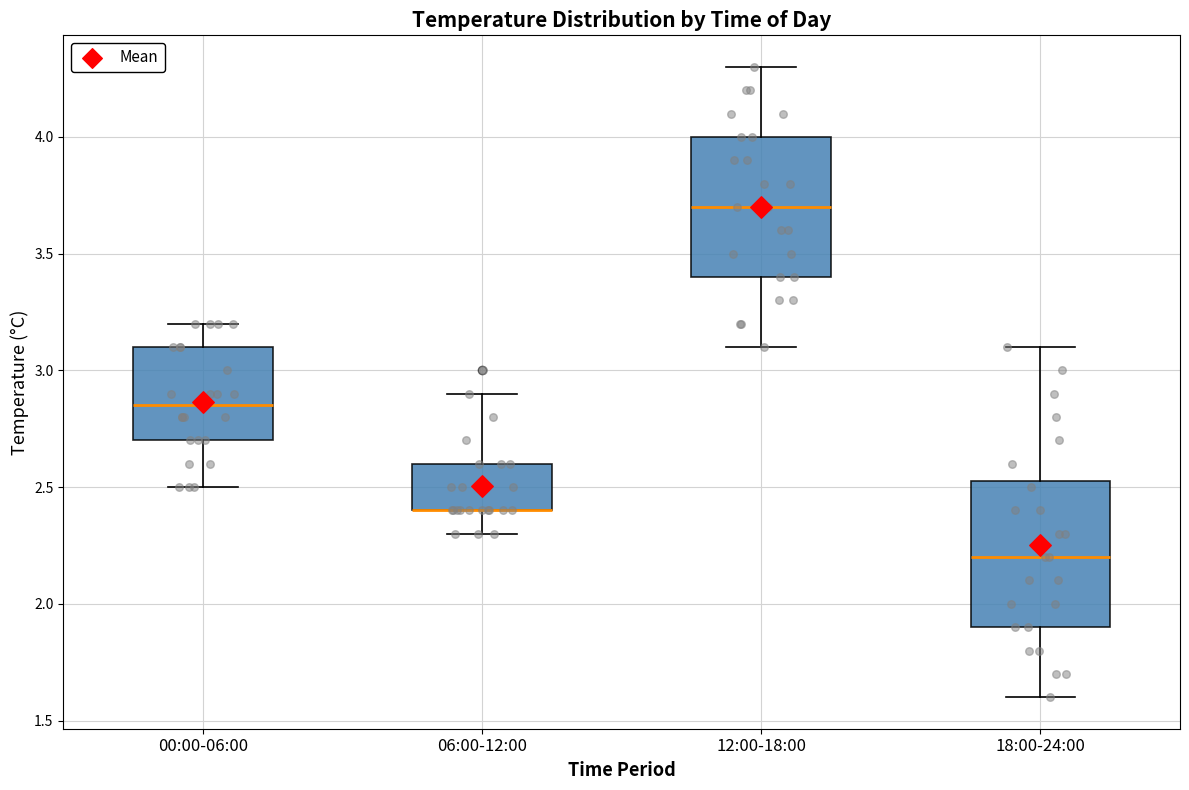

Reading left to right, read every box against the y-axis: the position of its median line, the range the box covers, and the ends of its whiskers. The values are not printed on the chart, so give them approximately, as read against the axis.

00:00-06:00: median 2.85, box 2.70 to 3.10, whiskers 2.50 to 3.20
06:00-12:00: median 2.40 (drawn on the box's lower edge), box 2.40 to 2.60, whiskers 2.30 to 2.90
12:00-18:00: median 3.70, box 3.40 to 4.00, whiskers 3.10 to 4.30
18:00-24:00: median 2.20, box 1.90 to 2.55, whiskers 1.60 to 3.10